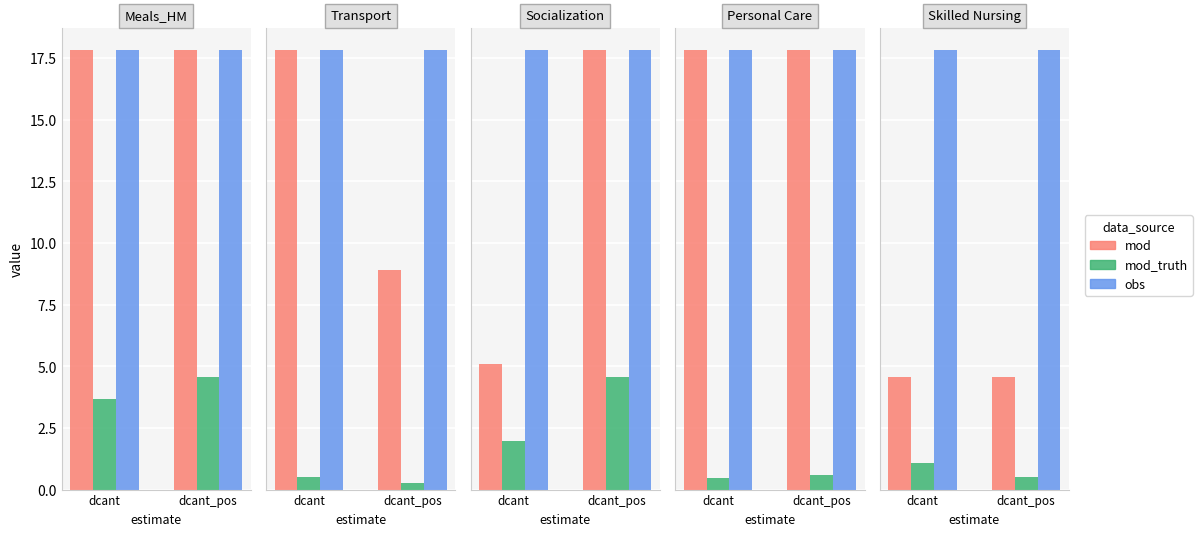

What is the label of the 1st bar from the left?

dcant